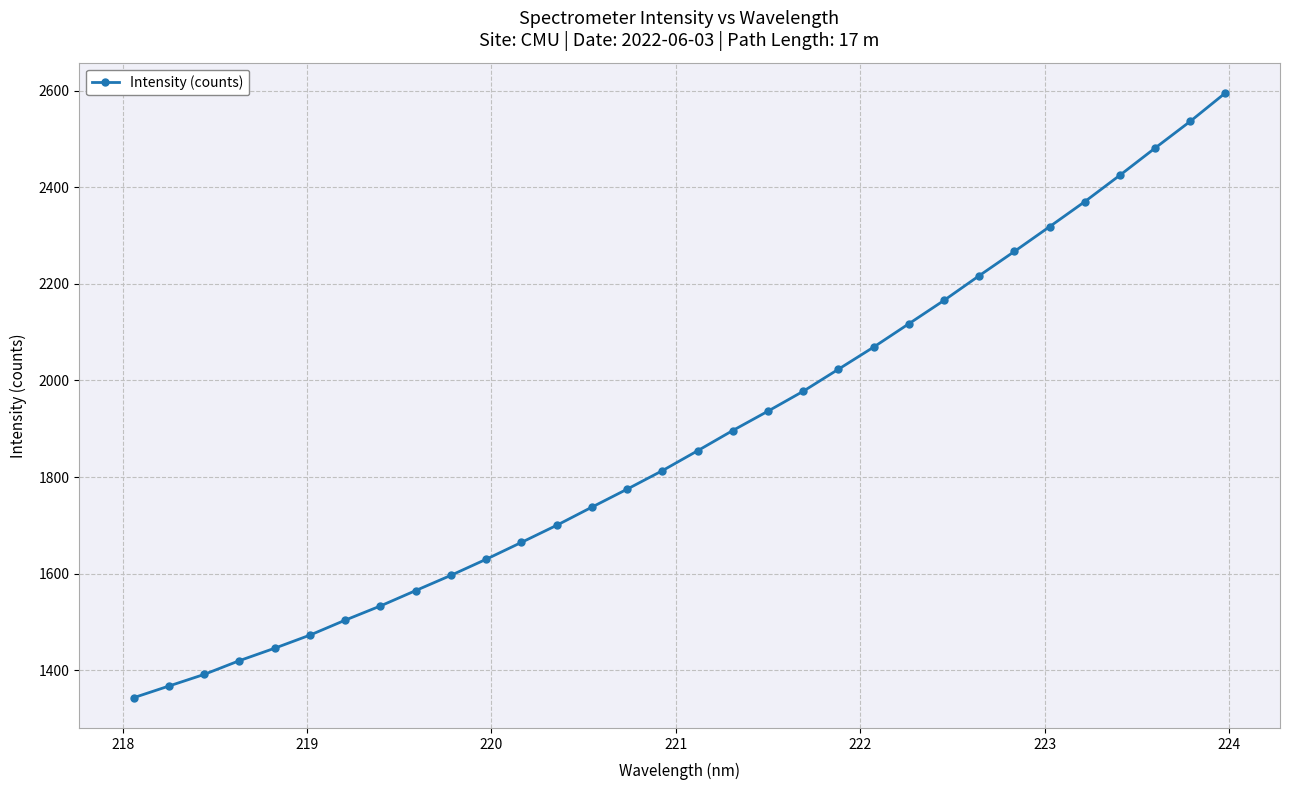

What is the maximum value shown in the chart?

2595.4